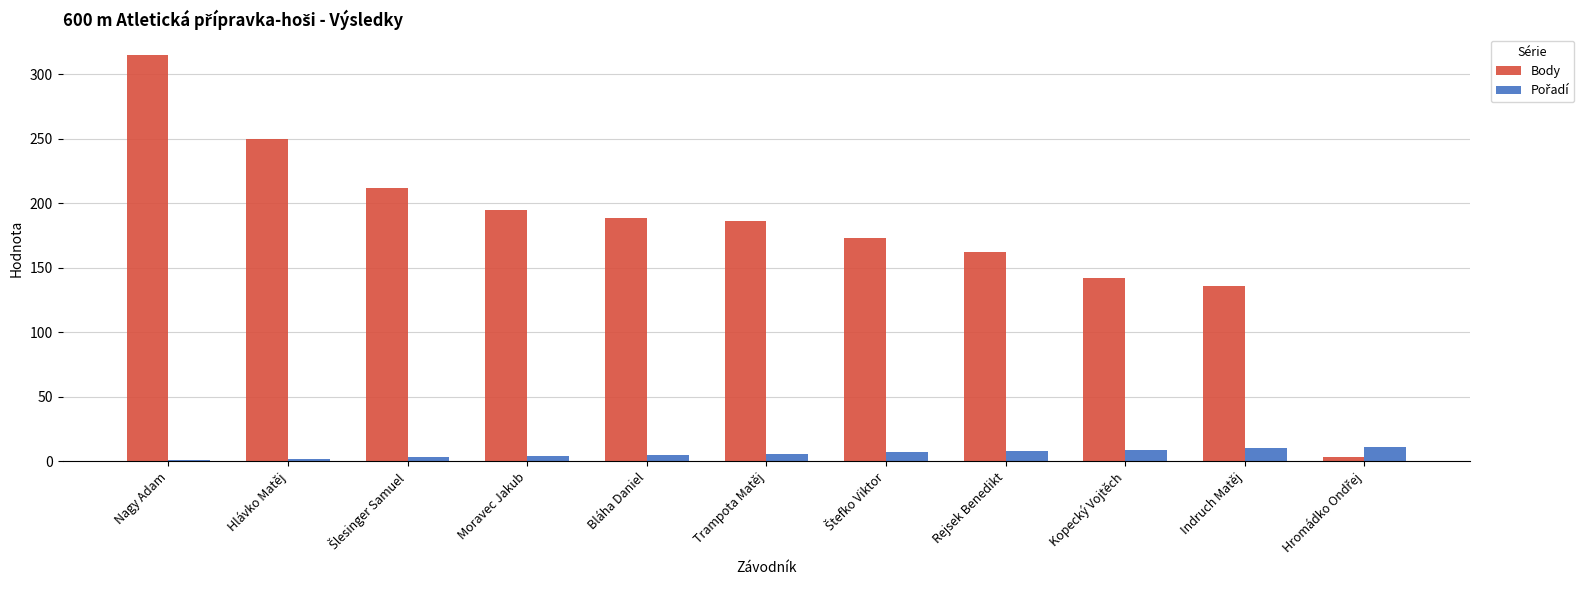

At how many categories does at least one series exceed 199?

3